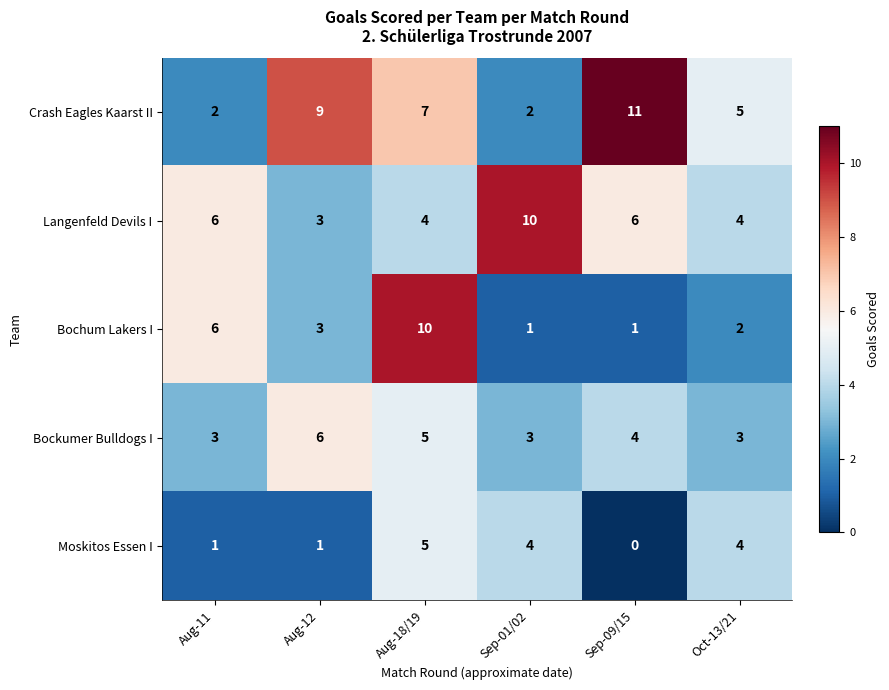

What is the sum of all Crash Eagles Kaarst II values?

36